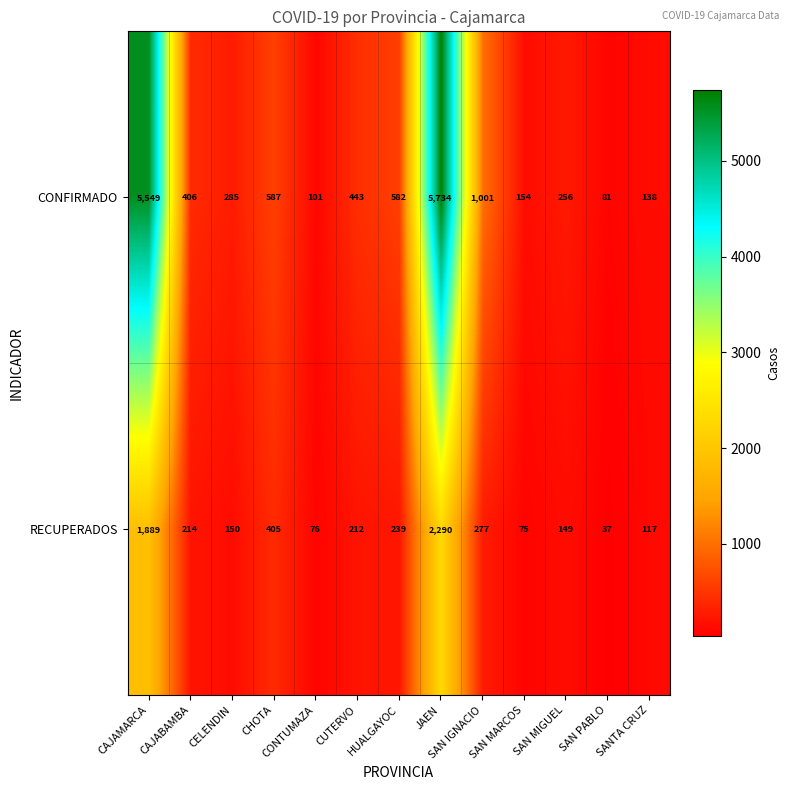

Count the number of categories in the chart.

13